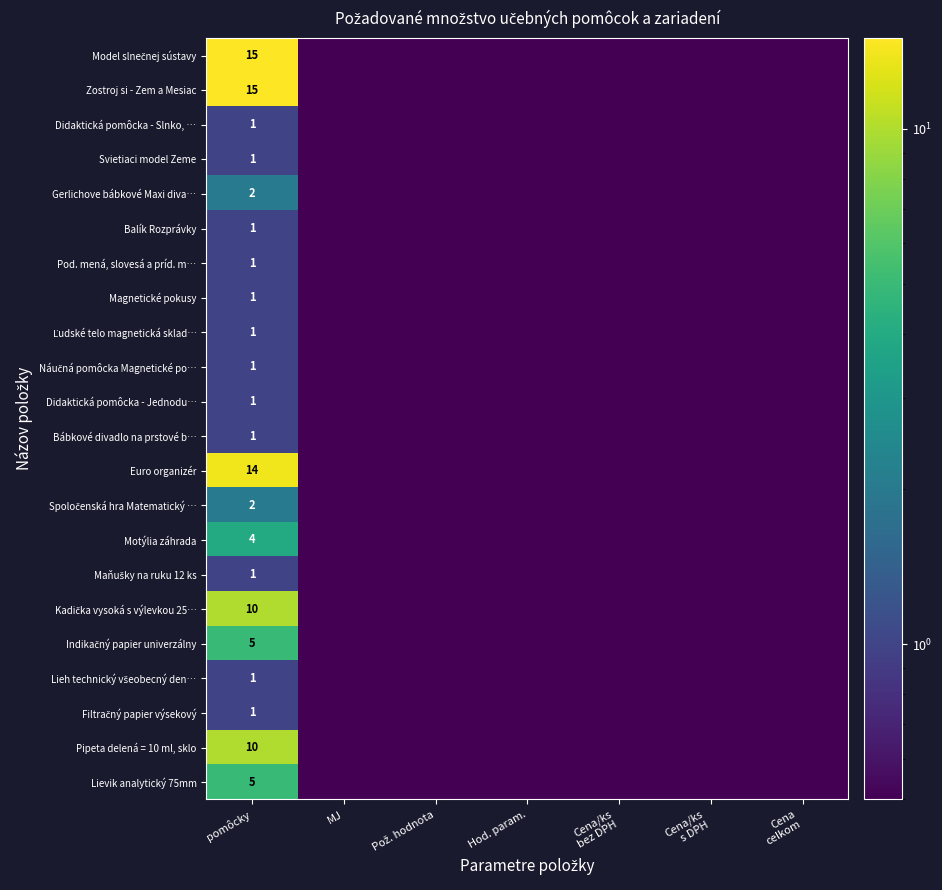

True or false: Zostroj si - Zem a Mesiac has a value of 4.1 at pomôcky.

False